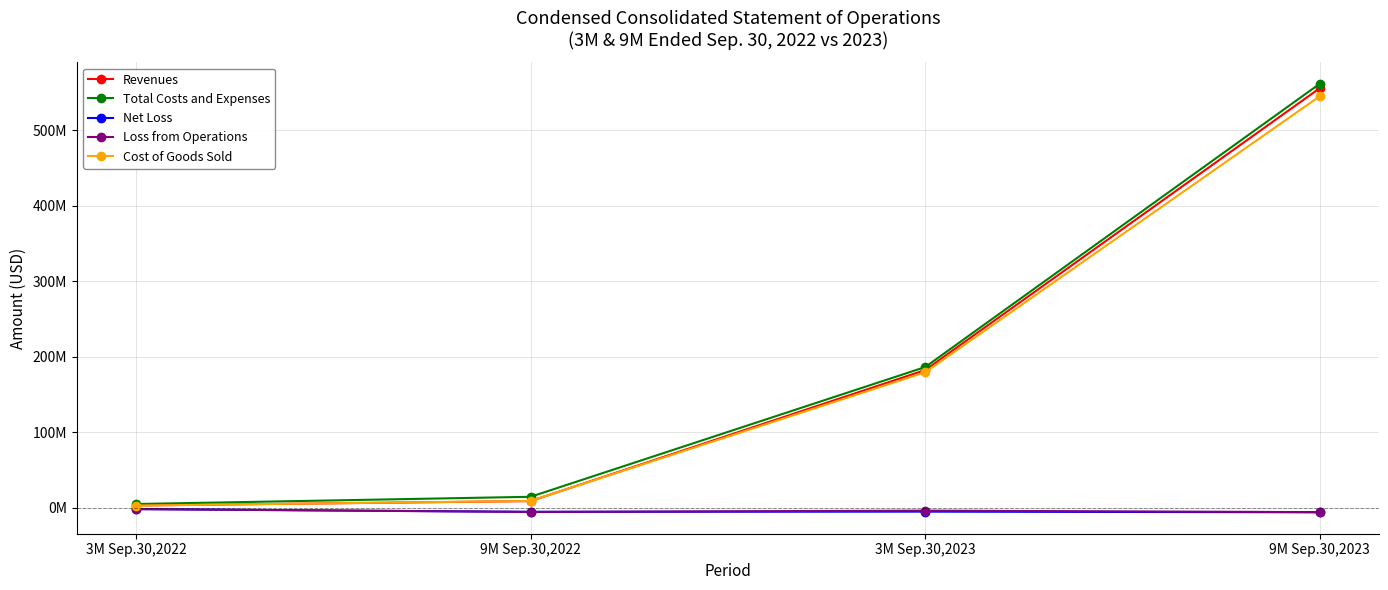

True or false: Revenues and Net Loss intersect in this chart.

False